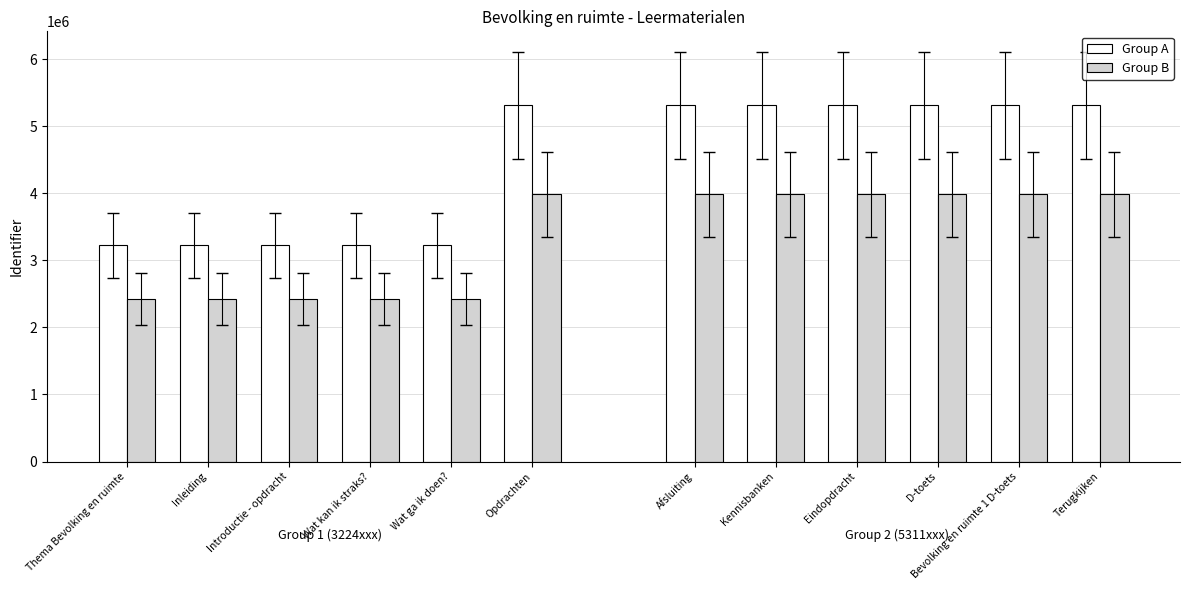

What is the spread (max minus min) of values at Introductie - opdracht?

806151.2